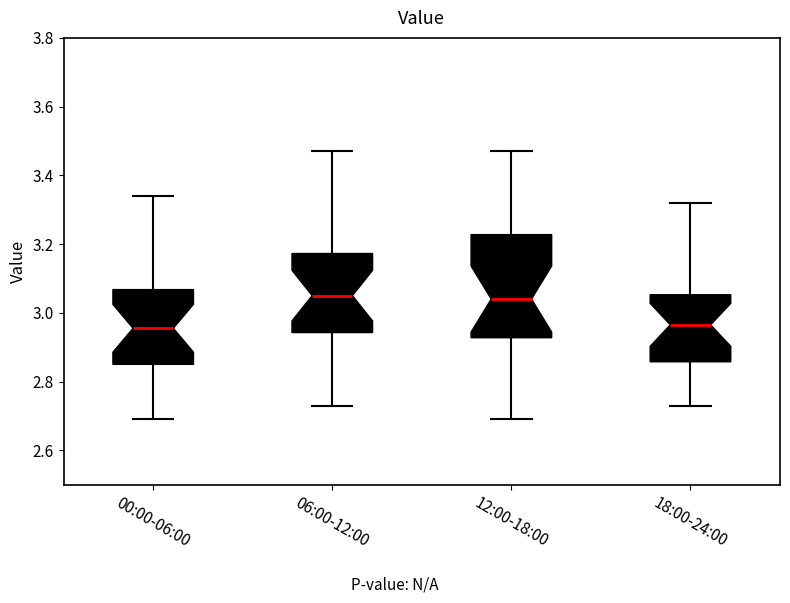

Reading left to right, transcribe this box plot: for each box, give where its median line is, the range the box spans, and where its two whiskers end, as read against the y-axis. The values are not printed on the chart, so give them approximately, as read against the axis.

00:00-06:00: median 2.96, box 2.86 to 3.06, whiskers 2.70 to 3.34
06:00-12:00: median 3.06, box 2.94 to 3.18, whiskers 2.74 to 3.48
12:00-18:00: median 3.04, box 2.92 to 3.22, whiskers 2.70 to 3.48
18:00-24:00: median 2.96, box 2.86 to 3.06, whiskers 2.74 to 3.32